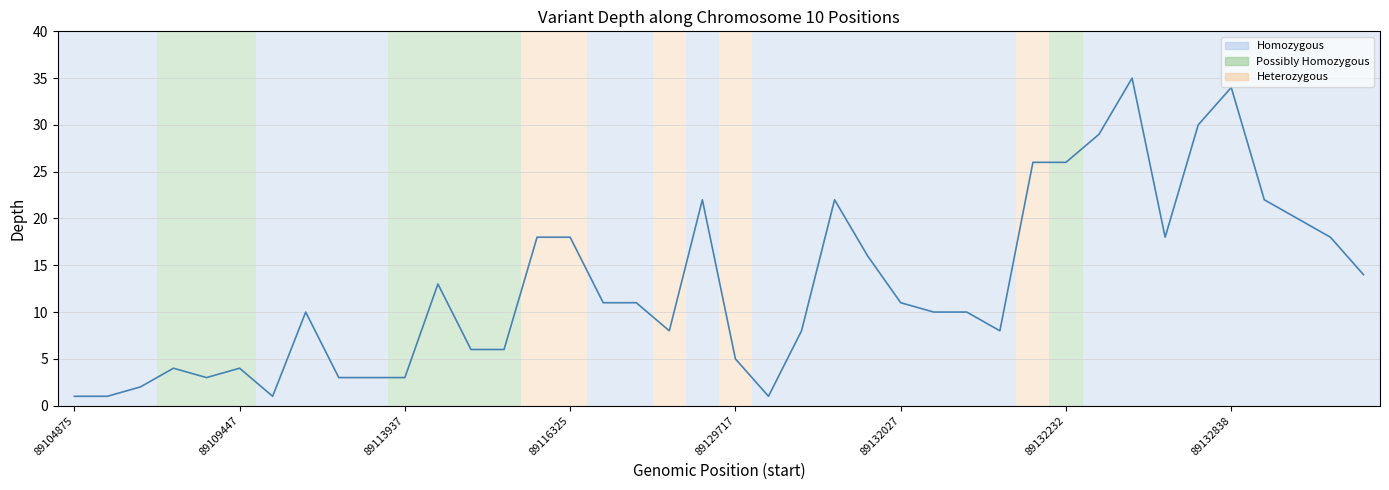

What is the difference between the maximum and minimum values?

34